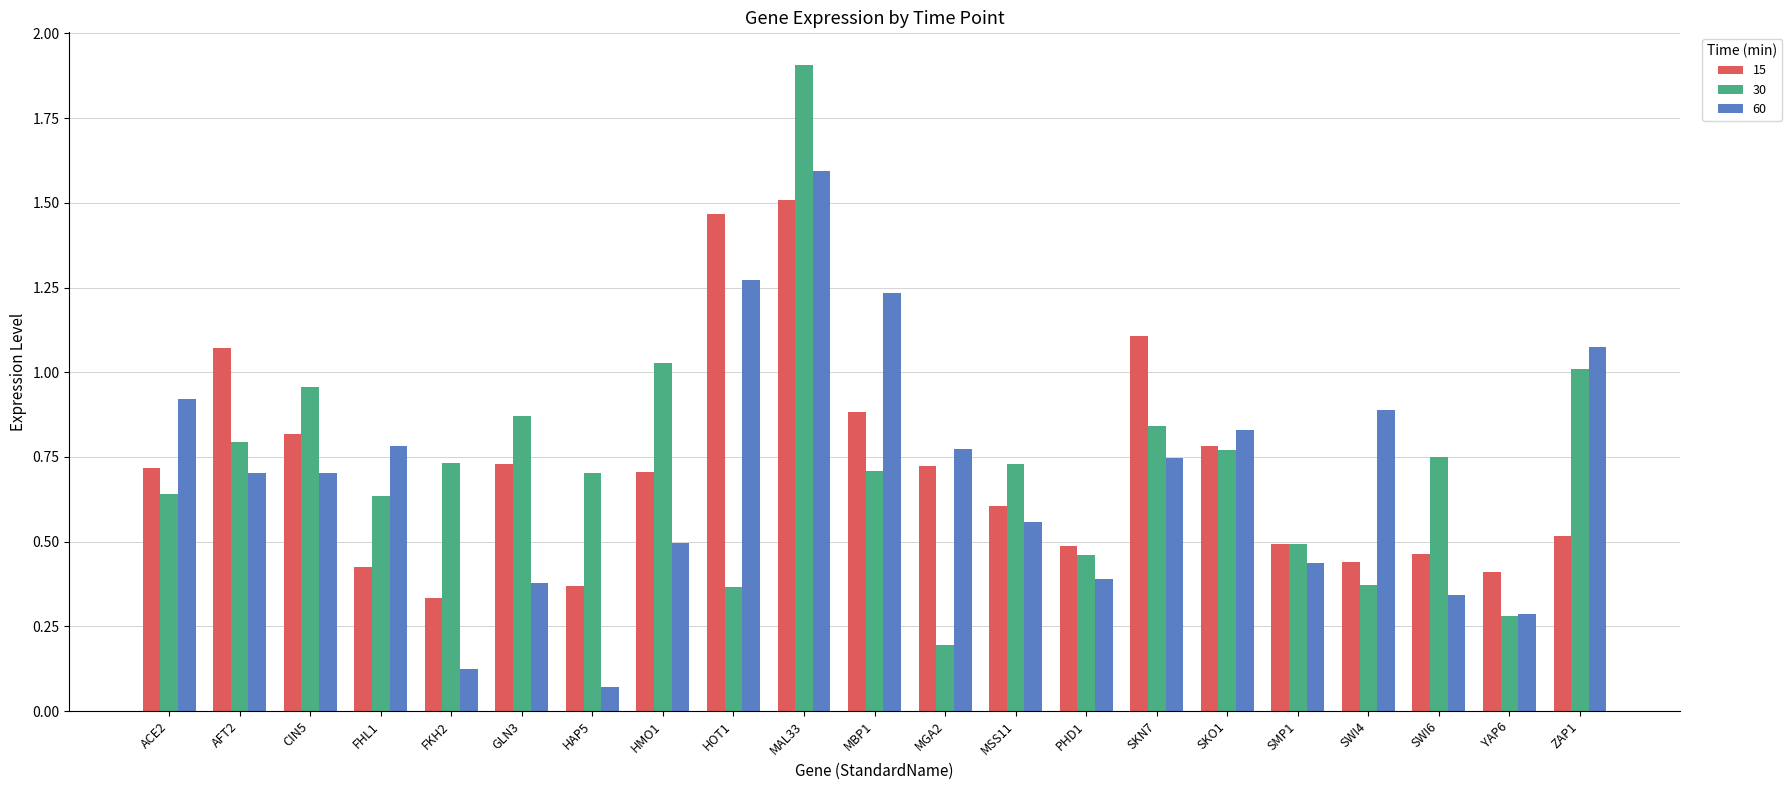

True or false: 30 has a value of 0.5 at SMP1.

True